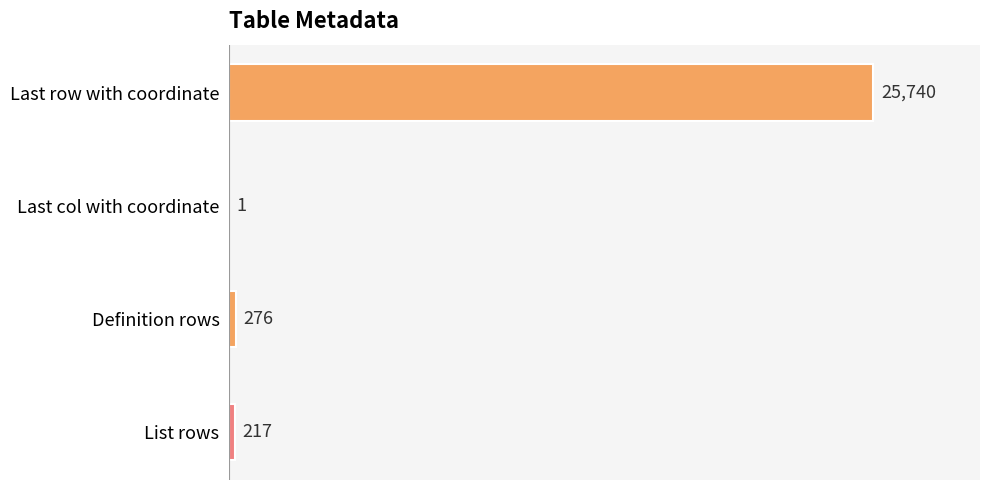

What is the change in value from Last row with coordinate to Last col with coordinate?

-25739